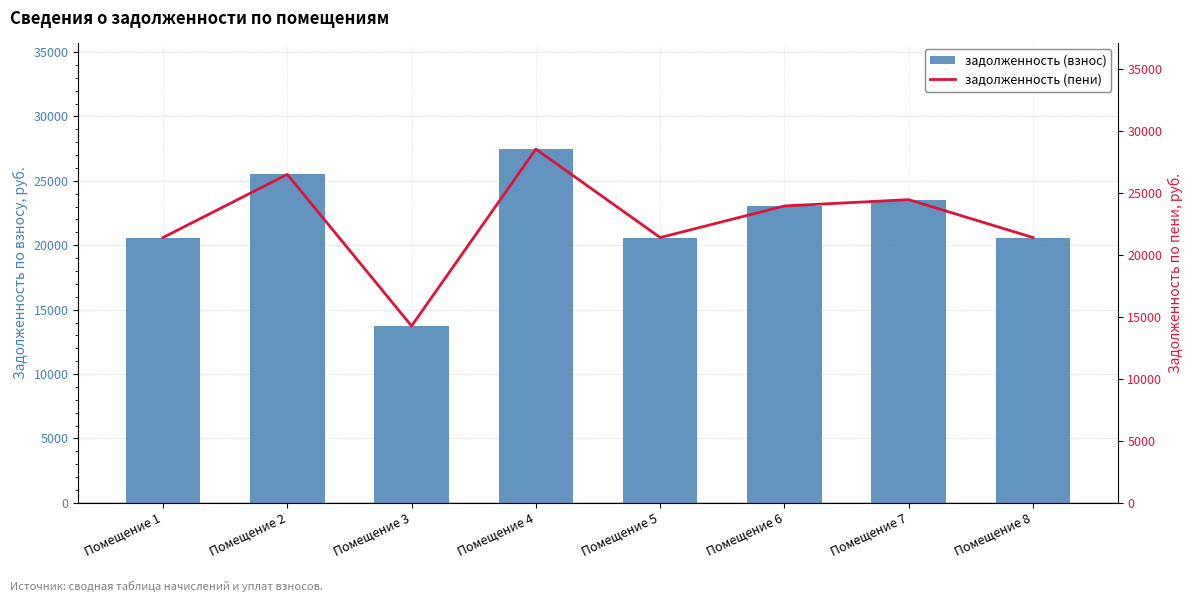

What is the sum of all задолженность (пени) values?

182027.2